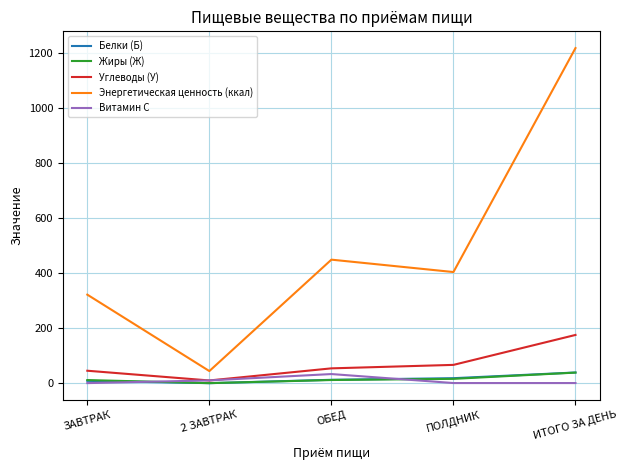

What is the spread (max minus min) of values at 2 ЗАВТРАК?

44.0